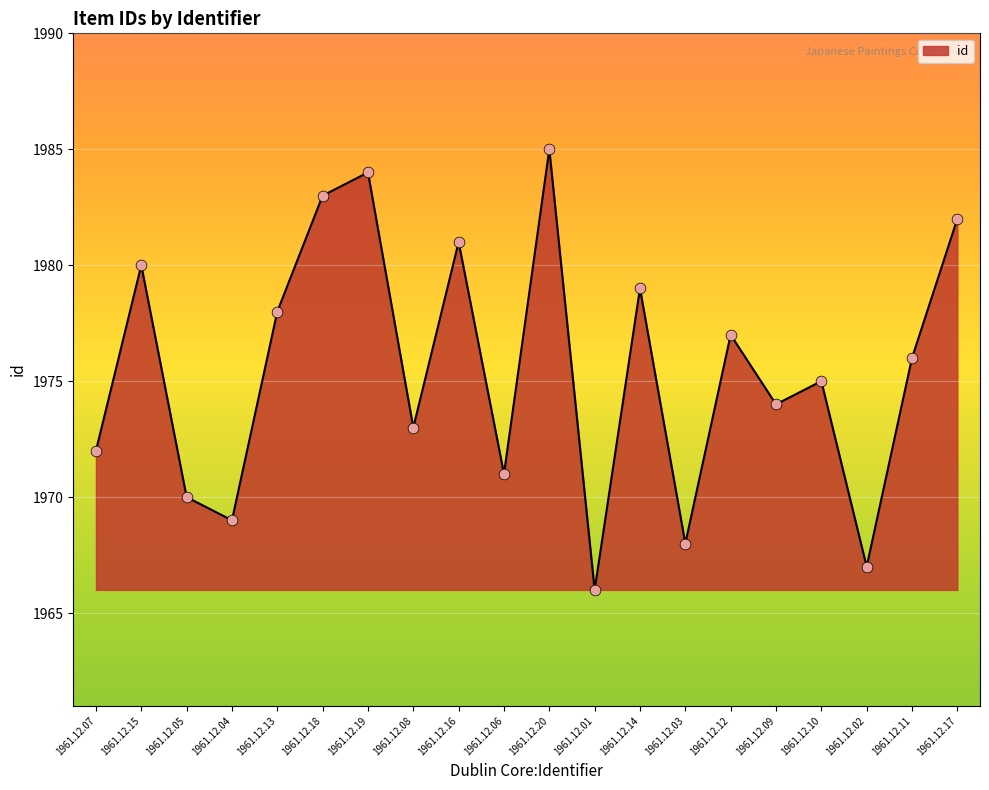

Approximately how many times larger is the value at 1961.12.08 compared to 1961.12.19?

1.0